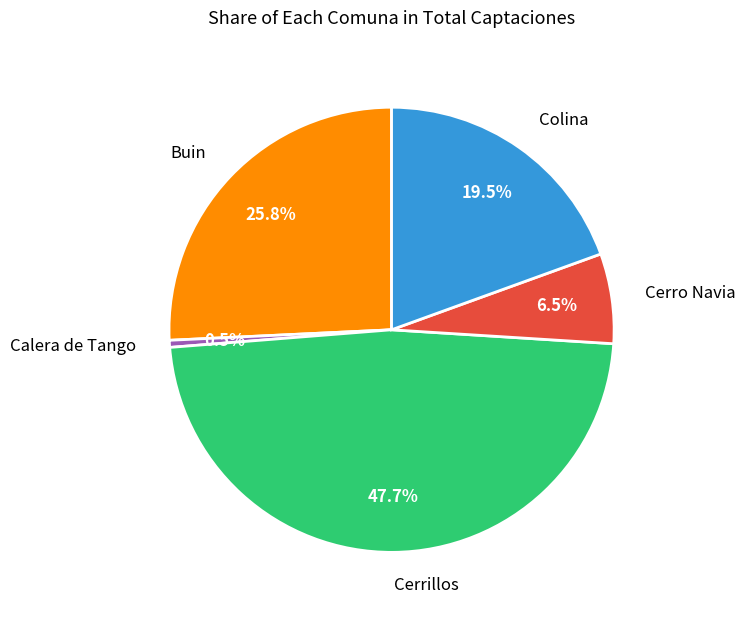

Approximately how many times larger is the value at Colina compared to Cerrillos?

0.4